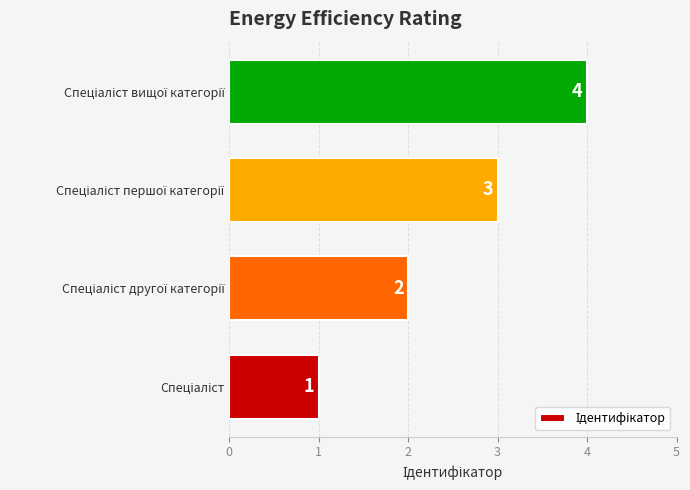

What is the difference between the maximum and minimum values?

3